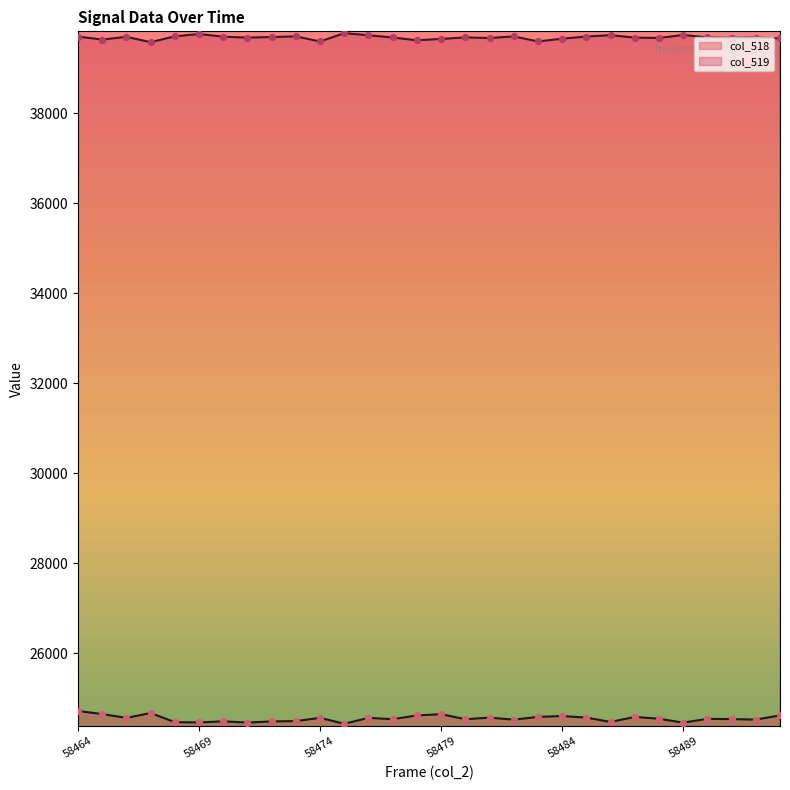

What is the total value across all series at 58493?

64282